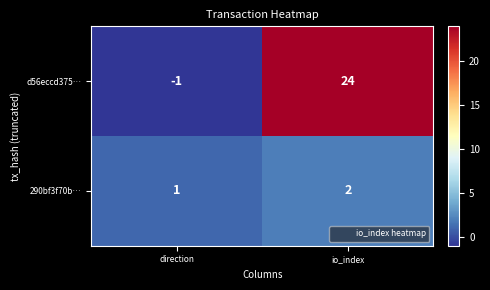

At which label is 290bf3f70b… closest to 1?

direction